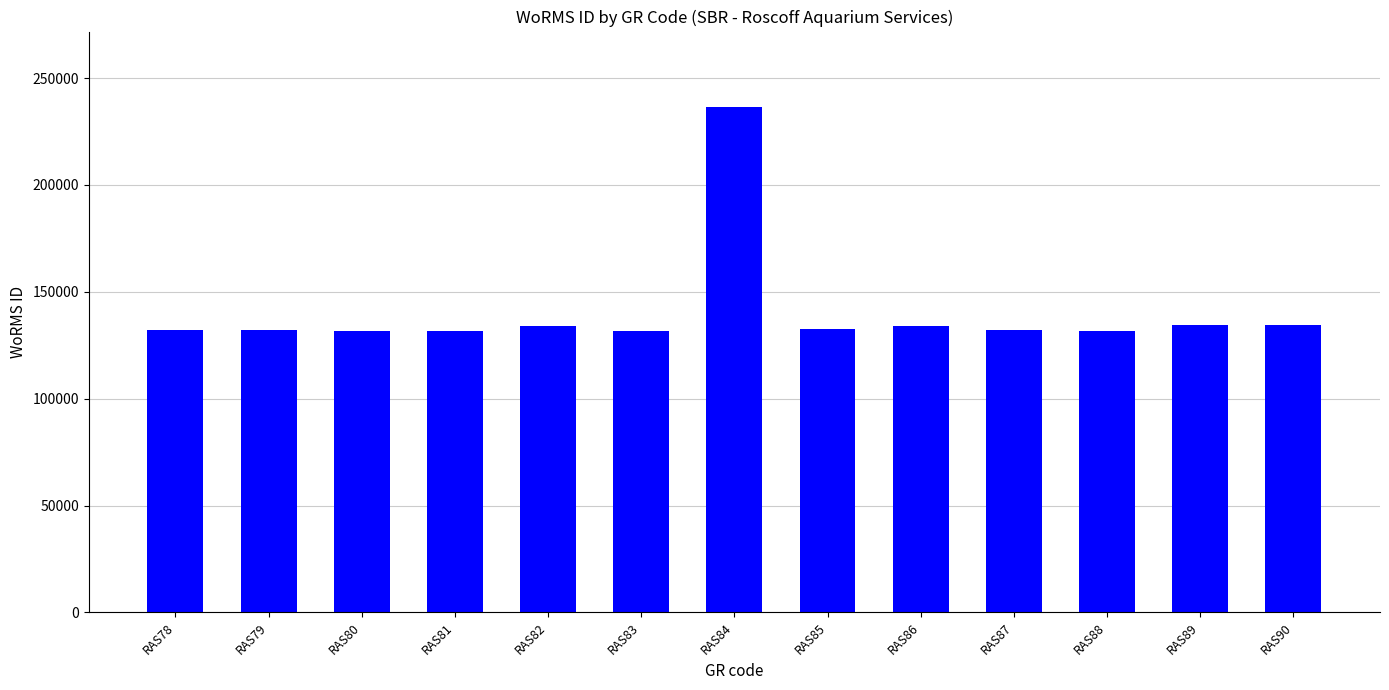

Does the chart contain stacked bars?

No